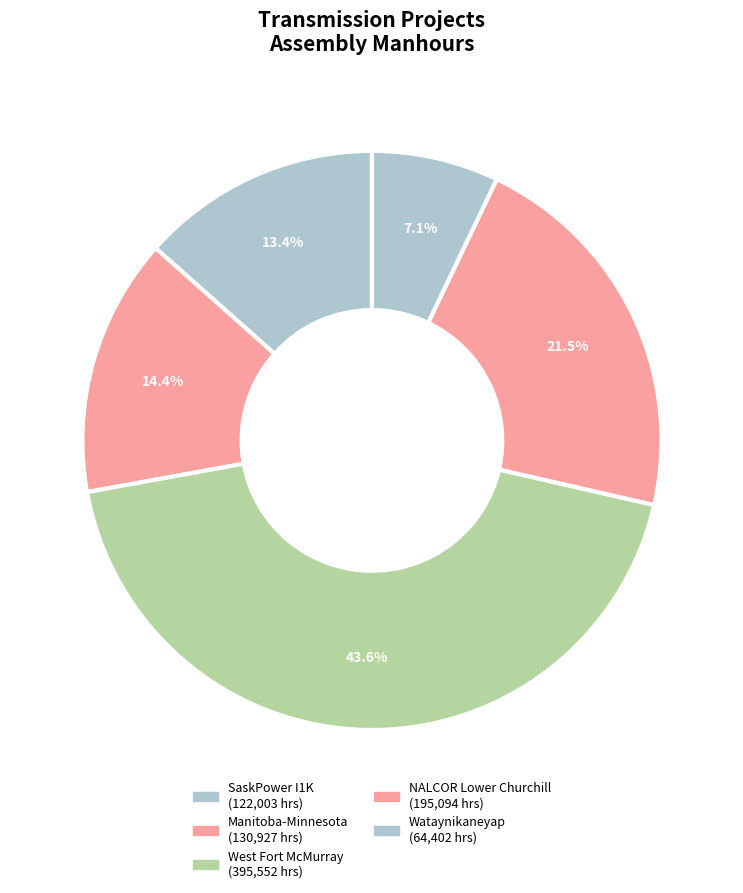

How many slices are in this pie chart?

5